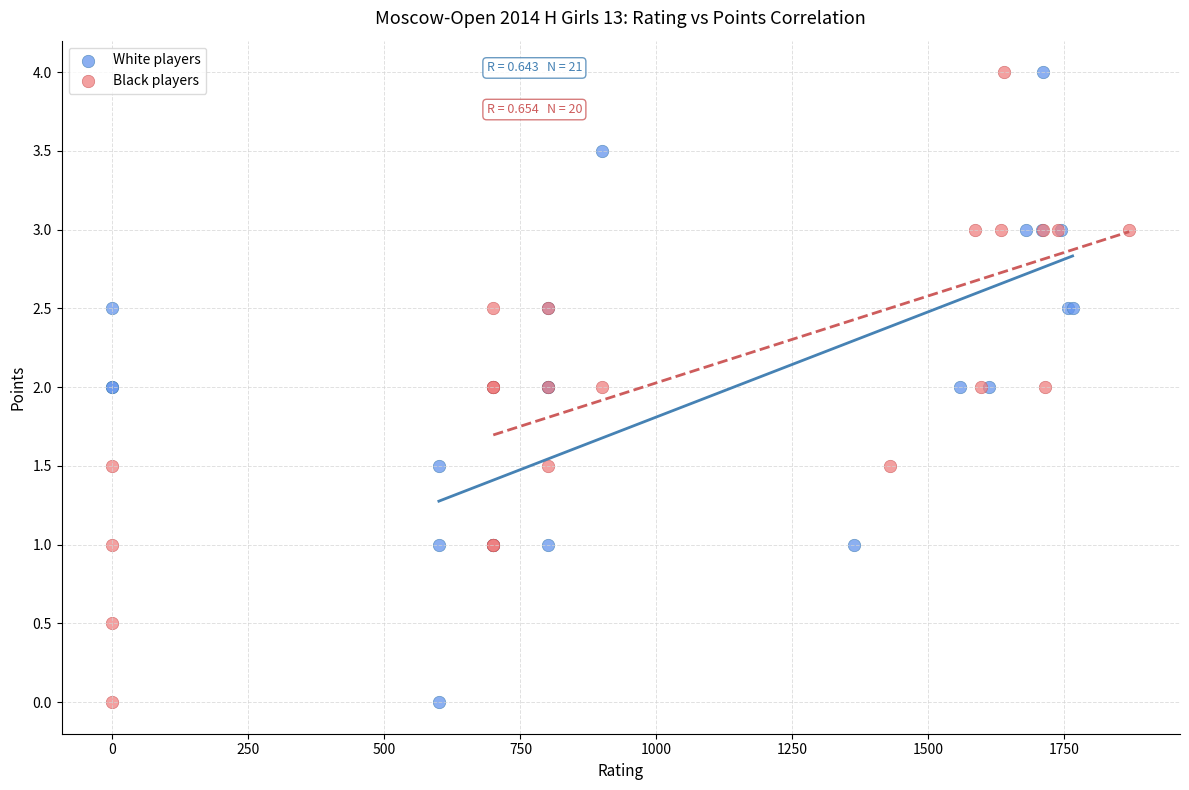

What are all the series names shown in the legend?

White players, Black players